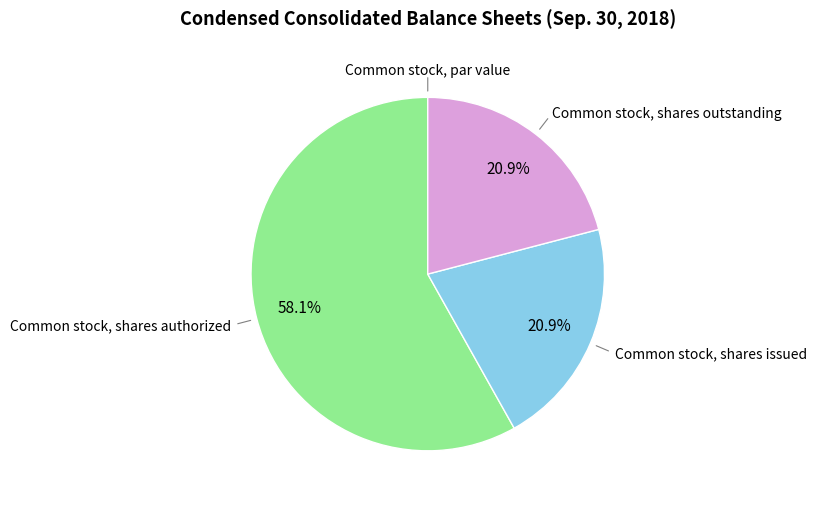

What percentage is the Common stock, shares issued slice, to the nearest percent?

21%